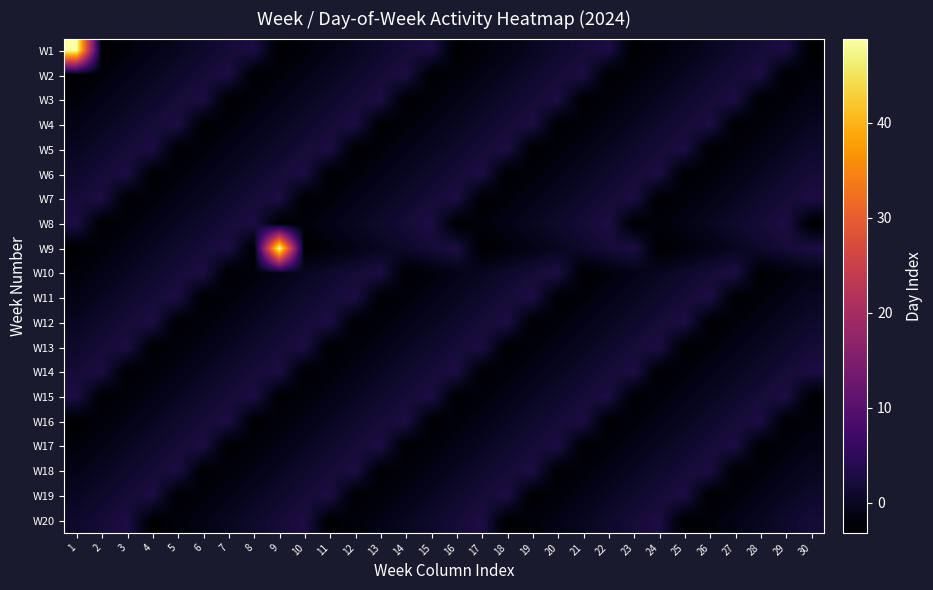

Reading right to left, transcribe all the data shown in this chart.

W1: 30=-3.2	29=2.8	28=1.8	27=0.8	26=-0.2	25=-1.2	24=-2.2	23=-3.2	22=2.8	21=1.8	20=0.8	19=-0.2	18=-1.2	17=-2.2	16=-3.2	15=2.8	14=1.8	13=0.8	12=-0.2	11=-1.2	10=-2.2	9=-3.2	8=2.8	7=1.8	6=0.8	5=-0.2	4=-1.2	3=-2.2	2=-3.2	1=48.8
W2: 30=-2.2	29=-3.2	28=2.8	27=1.8	26=0.8	25=-0.2	24=-1.2	23=-2.2	22=-3.2	21=2.8	20=1.8	19=0.8	18=-0.2	17=-1.2	16=-2.2	15=-3.2	14=2.8	13=1.8	12=0.8	11=-0.2	10=-1.2	9=-2.2	8=-3.2	7=2.8	6=1.8	5=0.8	4=-0.2	3=-1.2	2=-2.2	1=-3.2
W3: 30=-1.2	29=-2.2	28=-3.2	27=2.8	26=1.8	25=0.8	24=-0.2	23=-1.2	22=-2.2	21=-3.2	20=2.8	19=1.8	18=0.8	17=-0.2	16=-1.2	15=-2.2	14=-3.2	13=2.8	12=1.8	11=0.8	10=-0.2	9=-1.2	8=-2.2	7=-3.2	6=2.8	5=1.8	4=0.8	3=-0.2	2=-1.2	1=-2.2
W4: 30=-0.2	29=-1.2	28=-2.2	27=-3.2	26=2.8	25=1.8	24=0.8	23=-0.2	22=-1.2	21=-2.2	20=-3.2	19=2.8	18=1.8	17=0.8	16=-0.2	15=-1.2	14=-2.2	13=-3.2	12=2.8	11=1.8	10=0.8	9=-0.2	8=-1.2	7=-2.2	6=-3.2	5=2.8	4=1.8	3=0.8	2=-0.2	1=-1.2
W5: 30=0.8	29=-0.2	28=-1.2	27=-2.2	26=-3.2	25=2.8	24=1.8	23=0.8	22=-0.2	21=-1.2	20=-2.2	19=-3.2	18=2.8	17=1.8	16=0.8	15=-0.2	14=-1.2	13=-2.2	12=-3.2	11=2.8	10=1.8	9=0.8	8=-0.2	7=-1.2	6=-2.2	5=-3.2	4=2.8	3=1.8	2=0.8	1=-0.2
W6: 30=1.8	29=0.8	28=-0.2	27=-1.2	26=-2.2	25=-3.2	24=2.8	23=1.8	22=0.8	21=-0.2	20=-1.2	19=-2.2	18=-3.2	17=2.8	16=1.8	15=0.8	14=-0.2	13=-1.2	12=-2.2	11=-3.2	10=2.8	9=1.8	8=0.8	7=-0.2	6=-1.2	5=-2.2	4=-3.2	3=2.8	2=1.8	1=0.8
W7: 30=2.8	29=1.8	28=0.8	27=-0.2	26=-1.2	25=-2.2	24=-3.2	23=2.8	22=1.8	21=0.8	20=-0.2	19=-1.2	18=-2.2	17=-3.2	16=2.8	15=1.8	14=0.8	13=-0.2	12=-1.2	11=-2.2	10=-3.2	9=2.8	8=1.8	7=0.8	6=-0.2	5=-1.2	4=-2.2	3=-3.2	2=2.8	1=1.8
W8: 30=-3.2	29=2.8	28=1.8	27=0.8	26=-0.2	25=-1.2	24=-2.2	23=-3.2	22=2.8	21=1.8	20=0.8	19=-0.2	18=-1.2	17=-2.2	16=-3.2	15=2.8	14=1.8	13=0.8	12=-0.2	11=-1.2	10=-2.2	9=-3.2	8=2.8	7=1.8	6=0.8	5=-0.2	4=-1.2	3=-2.2	2=-3.2	1=2.8
W9: 30=2.8	29=1.8	28=0.8	27=-0.2	26=-1.2	25=-2.2	24=-3.2	23=2.8	22=1.8	21=0.8	20=-0.2	19=-1.2	18=-2.2	17=-3.2	16=2.8	15=1.8	14=0.8	13=-0.2	12=-1.2	11=-2.2	10=-3.2	9=48.8	8=-3.2	7=2.8	6=1.8	5=0.8	4=-0.2	3=-1.2	2=-2.2	1=-3.2
W10: 30=-1.2	29=-2.2	28=-3.2	27=2.8	26=1.8	25=0.8	24=-0.2	23=-1.2	22=-2.2	21=-3.2	20=2.8	19=1.8	18=0.8	17=-0.2	16=-1.2	15=-2.2	14=-3.2	13=2.8	12=1.8	11=0.8	10=-0.2	9=-1.2	8=-2.2	7=-3.2	6=2.8	5=1.8	4=0.8	3=-0.2	2=-1.2	1=-2.2
W11: 30=-0.2	29=-1.2	28=-2.2	27=-3.2	26=2.8	25=1.8	24=0.8	23=-0.2	22=-1.2	21=-2.2	20=-3.2	19=2.8	18=1.8	17=0.8	16=-0.2	15=-1.2	14=-2.2	13=-3.2	12=2.8	11=1.8	10=0.8	9=-0.2	8=-1.2	7=-2.2	6=-3.2	5=2.8	4=1.8	3=0.8	2=-0.2	1=-1.2
W12: 30=0.8	29=-0.2	28=-1.2	27=-2.2	26=-3.2	25=2.8	24=1.8	23=0.8	22=-0.2	21=-1.2	20=-2.2	19=-3.2	18=2.8	17=1.8	16=0.8	15=-0.2	14=-1.2	13=-2.2	12=-3.2	11=2.8	10=1.8	9=0.8	8=-0.2	7=-1.2	6=-2.2	5=-3.2	4=2.8	3=1.8	2=0.8	1=-0.2
W13: 30=1.8	29=0.8	28=-0.2	27=-1.2	26=-2.2	25=-3.2	24=2.8	23=1.8	22=0.8	21=-0.2	20=-1.2	19=-2.2	18=-3.2	17=2.8	16=1.8	15=0.8	14=-0.2	13=-1.2	12=-2.2	11=-3.2	10=2.8	9=1.8	8=0.8	7=-0.2	6=-1.2	5=-2.2	4=-3.2	3=2.8	2=1.8	1=0.8
W14: 30=2.8	29=1.8	28=0.8	27=-0.2	26=-1.2	25=-2.2	24=-3.2	23=2.8	22=1.8	21=0.8	20=-0.2	19=-1.2	18=-2.2	17=-3.2	16=2.8	15=1.8	14=0.8	13=-0.2	12=-1.2	11=-2.2	10=-3.2	9=2.8	8=1.8	7=0.8	6=-0.2	5=-1.2	4=-2.2	3=-3.2	2=2.8	1=1.8
W15: 30=-3.2	29=2.8	28=1.8	27=0.8	26=-0.2	25=-1.2	24=-2.2	23=-3.2	22=2.8	21=1.8	20=0.8	19=-0.2	18=-1.2	17=-2.2	16=-3.2	15=2.8	14=1.8	13=0.8	12=-0.2	11=-1.2	10=-2.2	9=-3.2	8=2.8	7=1.8	6=0.8	5=-0.2	4=-1.2	3=-2.2	2=-3.2	1=2.8
W16: 30=-2.2	29=-3.2	28=2.8	27=1.8	26=0.8	25=-0.2	24=-1.2	23=-2.2	22=-3.2	21=2.8	20=1.8	19=0.8	18=-0.2	17=-1.2	16=-2.2	15=-3.2	14=2.8	13=1.8	12=0.8	11=-0.2	10=-1.2	9=-2.2	8=-3.2	7=2.8	6=1.8	5=0.8	4=-0.2	3=-1.2	2=-2.2	1=-3.2
W17: 30=-1.2	29=-2.2	28=-3.2	27=2.8	26=1.8	25=0.8	24=-0.2	23=-1.2	22=-2.2	21=-3.2	20=2.8	19=1.8	18=0.8	17=-0.2	16=-1.2	15=-2.2	14=-3.2	13=2.8	12=1.8	11=0.8	10=-0.2	9=-1.2	8=-2.2	7=-3.2	6=2.8	5=1.8	4=0.8	3=-0.2	2=-1.2	1=-2.2
W18: 30=-0.2	29=-1.2	28=-2.2	27=-3.2	26=2.8	25=1.8	24=0.8	23=-0.2	22=-1.2	21=-2.2	20=-3.2	19=2.8	18=1.8	17=0.8	16=-0.2	15=-1.2	14=-2.2	13=-3.2	12=2.8	11=1.8	10=0.8	9=-0.2	8=-1.2	7=-2.2	6=-3.2	5=2.8	4=1.8	3=0.8	2=-0.2	1=-1.2
W19: 30=0.8	29=-0.2	28=-1.2	27=-2.2	26=-3.2	25=2.8	24=1.8	23=0.8	22=-0.2	21=-1.2	20=-2.2	19=-3.2	18=2.8	17=1.8	16=0.8	15=-0.2	14=-1.2	13=-2.2	12=-3.2	11=2.8	10=1.8	9=0.8	8=-0.2	7=-1.2	6=-2.2	5=-3.2	4=2.8	3=1.8	2=0.8	1=-0.2
W20: 30=1.8	29=0.8	28=-0.2	27=-1.2	26=-2.2	25=-3.2	24=2.8	23=1.8	22=0.8	21=-0.2	20=-1.2	19=-2.2	18=-3.2	17=2.8	16=1.8	15=0.8	14=-0.2	13=-1.2	12=-2.2	11=-3.2	10=2.8	9=1.8	8=0.8	7=-0.2	6=-1.2	5=-2.2	4=-3.2	3=2.8	2=1.8	1=0.8